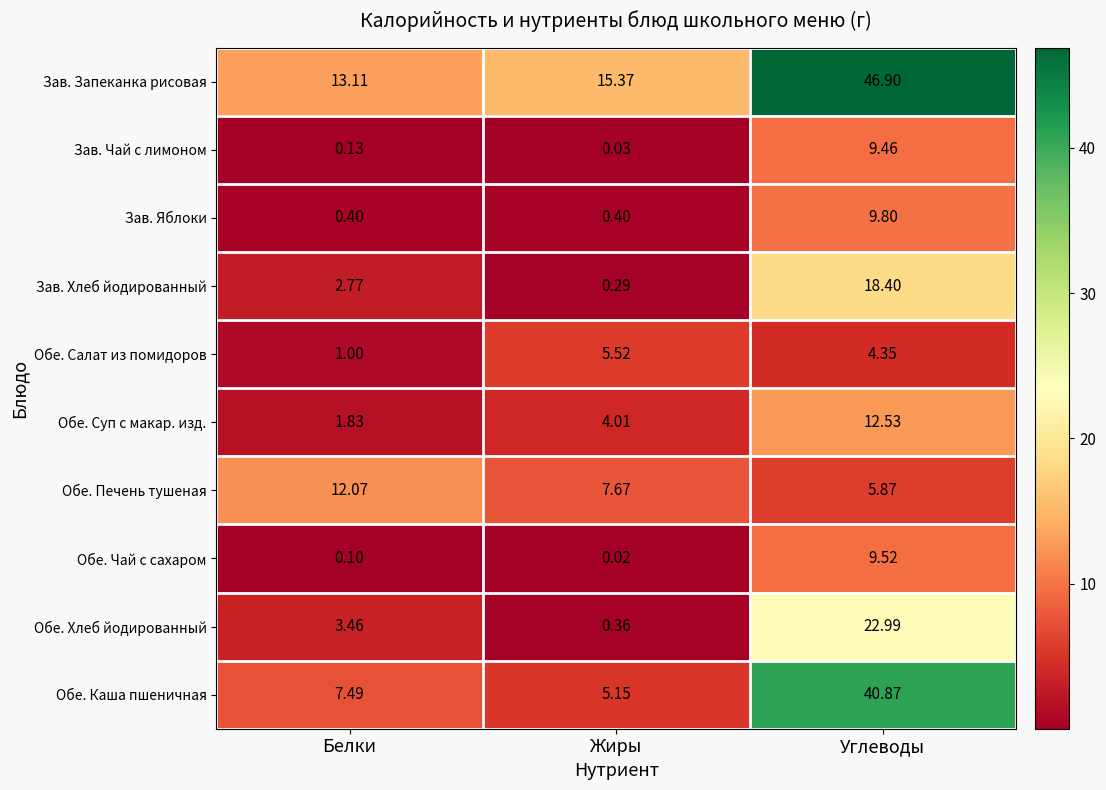

At Белки, list the series in order from smallest to largest.

Обе. Чай с сахаром, Зав. Чай с лимоном, Зав. Яблоки, Обе. Салат из помидоров, Обе. Суп с макар. изд., Зав. Хлеб йодированный, Обе. Хлеб йодированный, Обе. Каша пшеничная, Обе. Печень тушеная, Зав. Запеканка рисовая